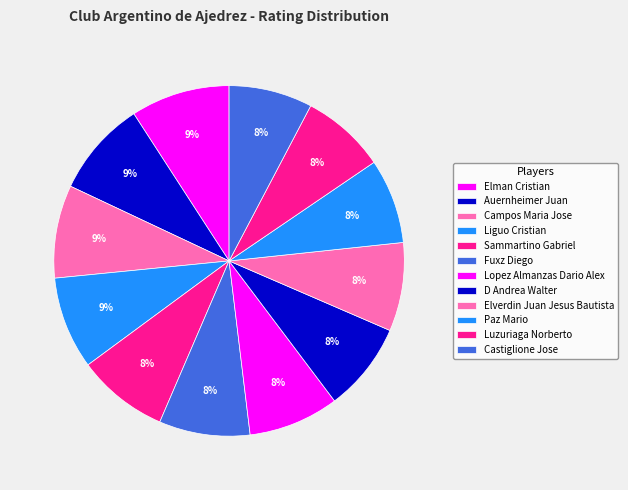

How many slices are in this pie chart?

12